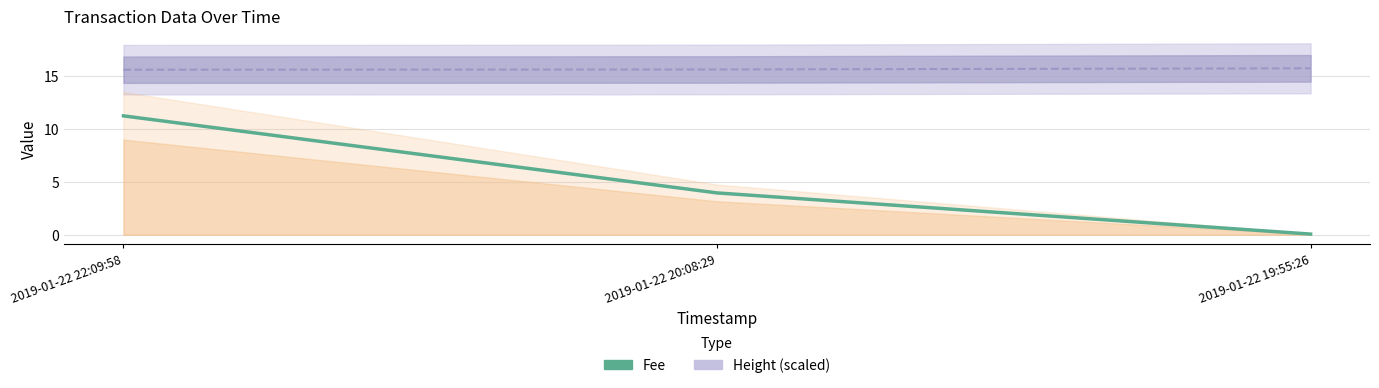

What is the difference between the maximum and minimum values in the Fee series?

11.2